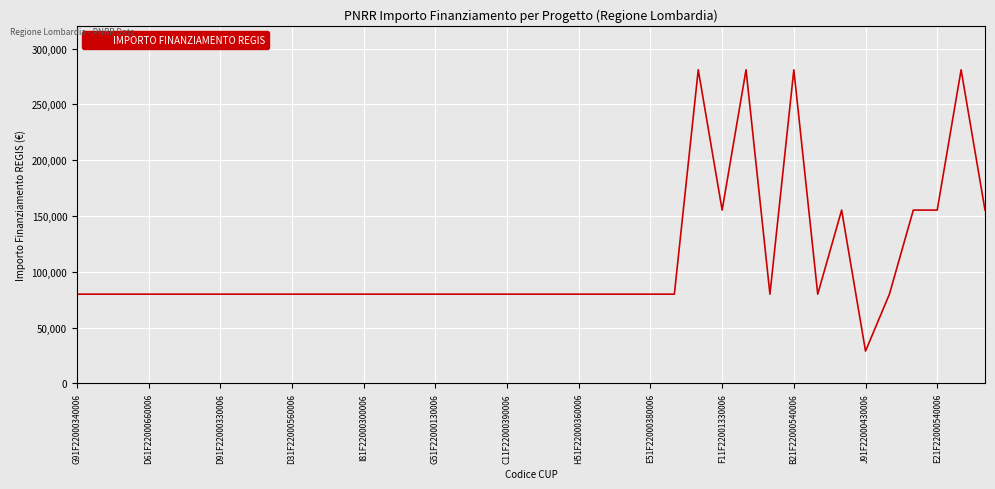

What is the difference between the maximum and second lowest values?

201010